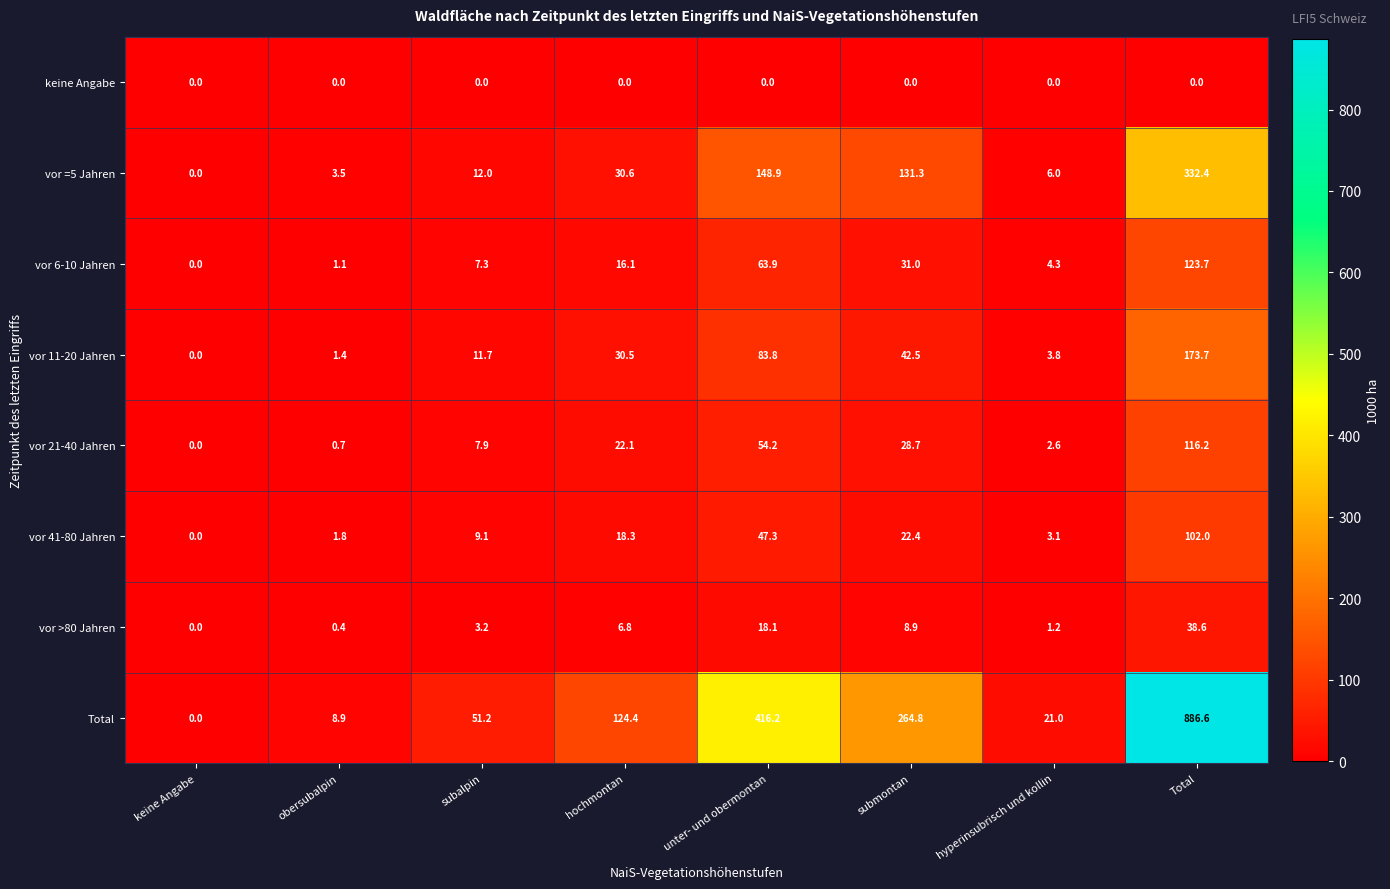

At which category is the sum across all series the highest?

Total